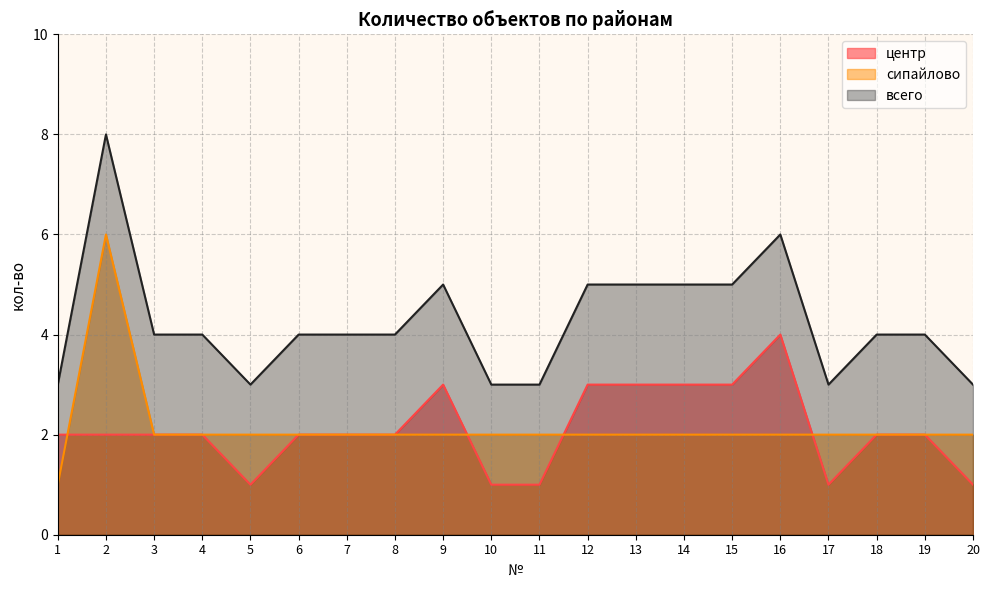

Read the всего value at 15.

5